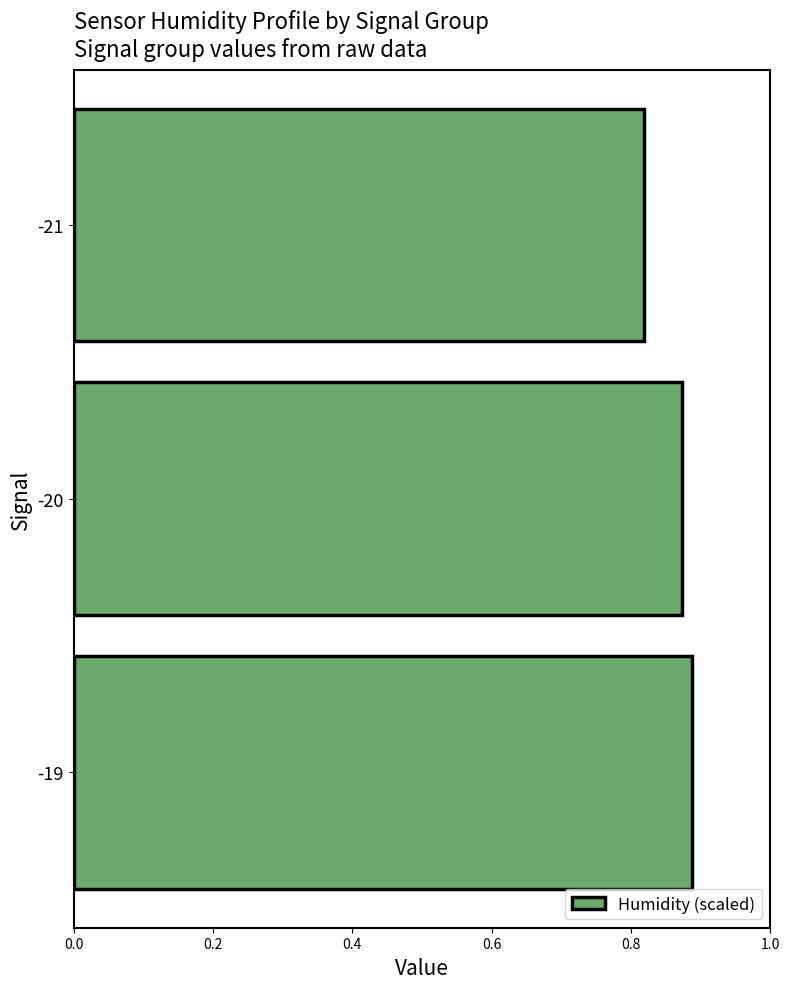

The chart shows a value of 0.4 at -21. True or false?

False